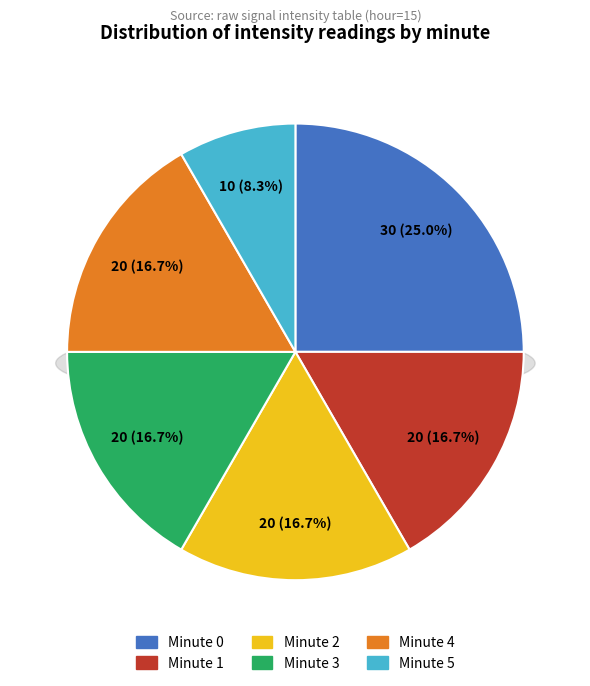

What is the largest slice in the pie chart?

Minute 0